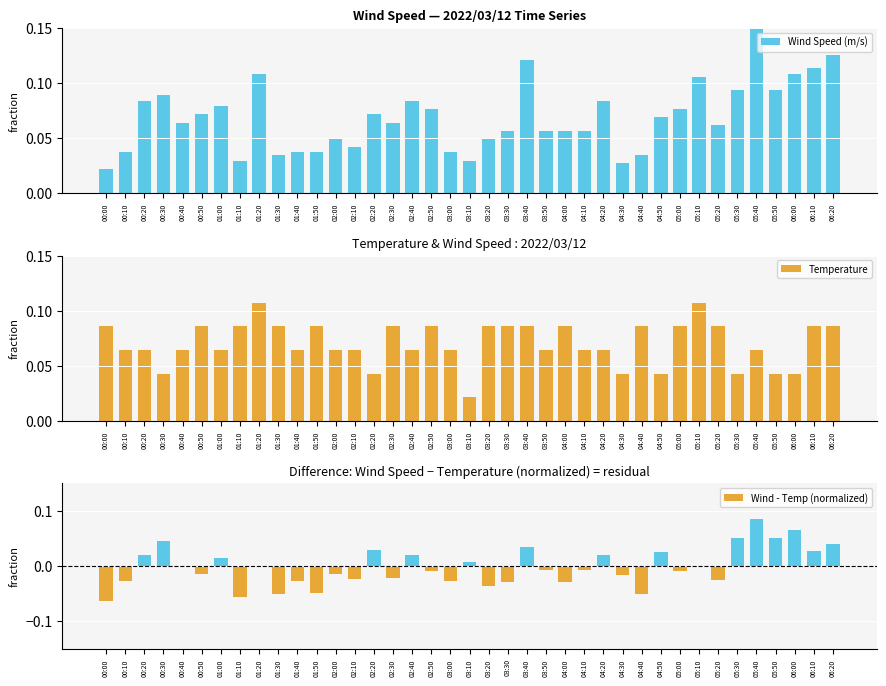

What is the minimum value shown in the chart?

-0.1